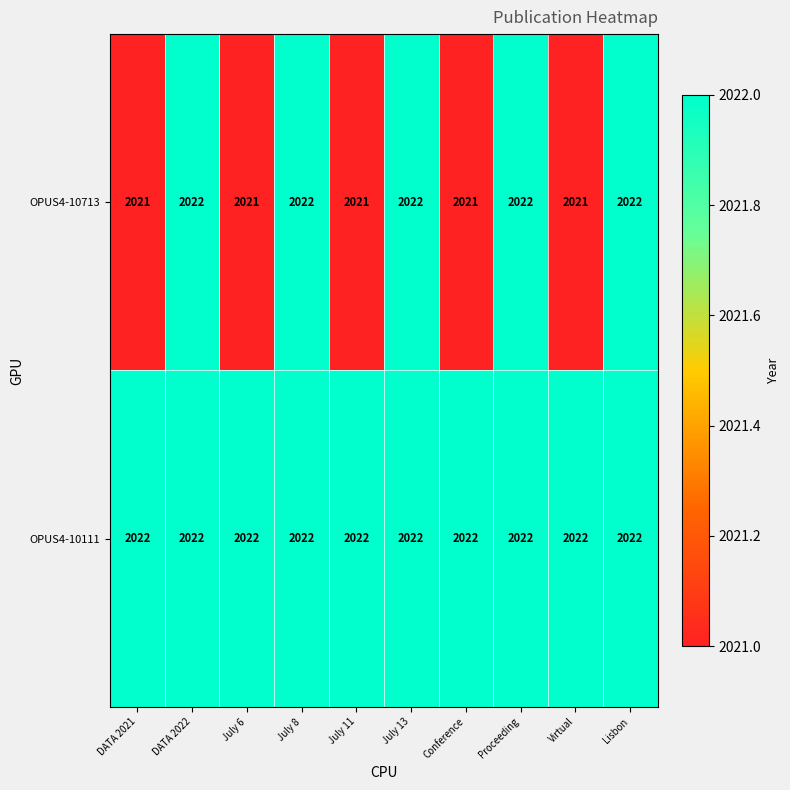

Which series has the widest spread of values?

OPUS4-10713